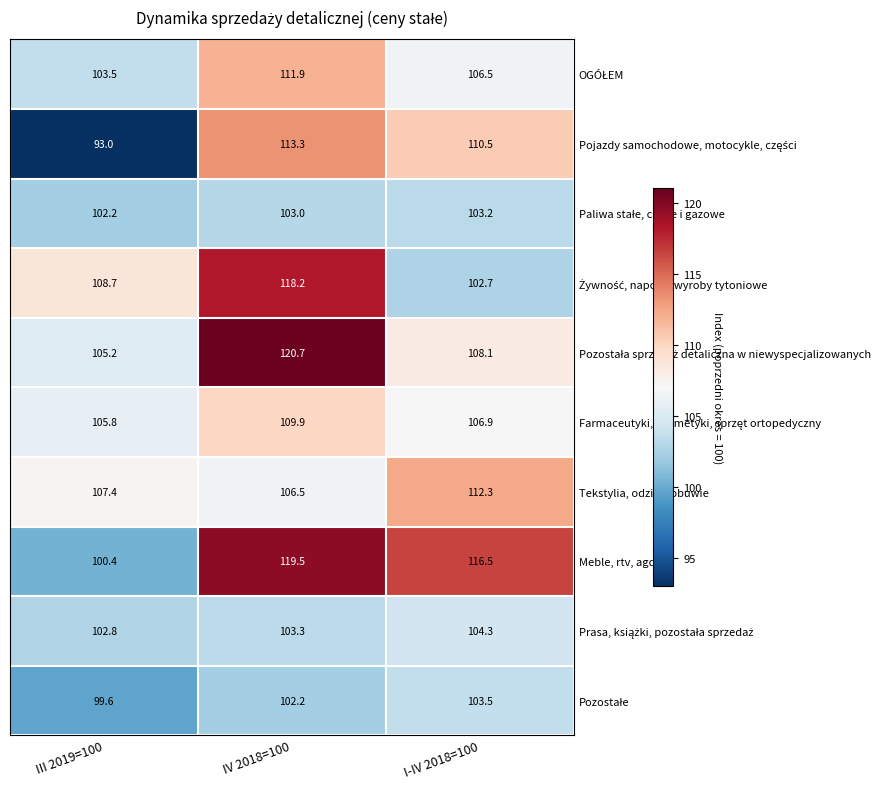

What is the spread (max minus min) of values at IV 2018=100?

18.5